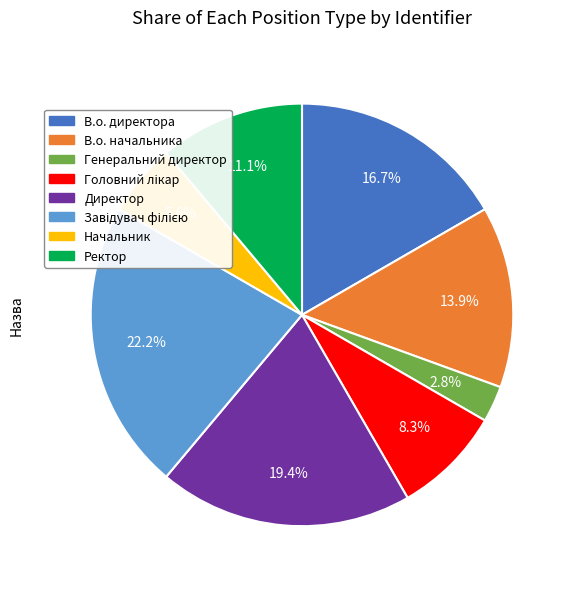

Which has a higher value, В.о. начальника or Генеральний директор?

В.о. начальника